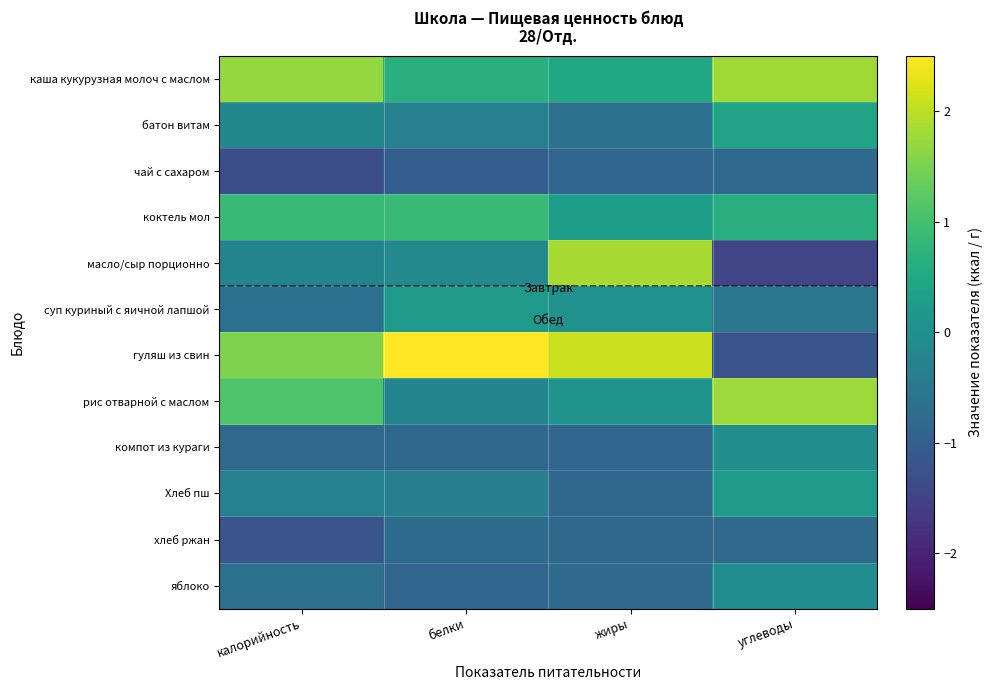

What is the greatest value displayed?

2.7